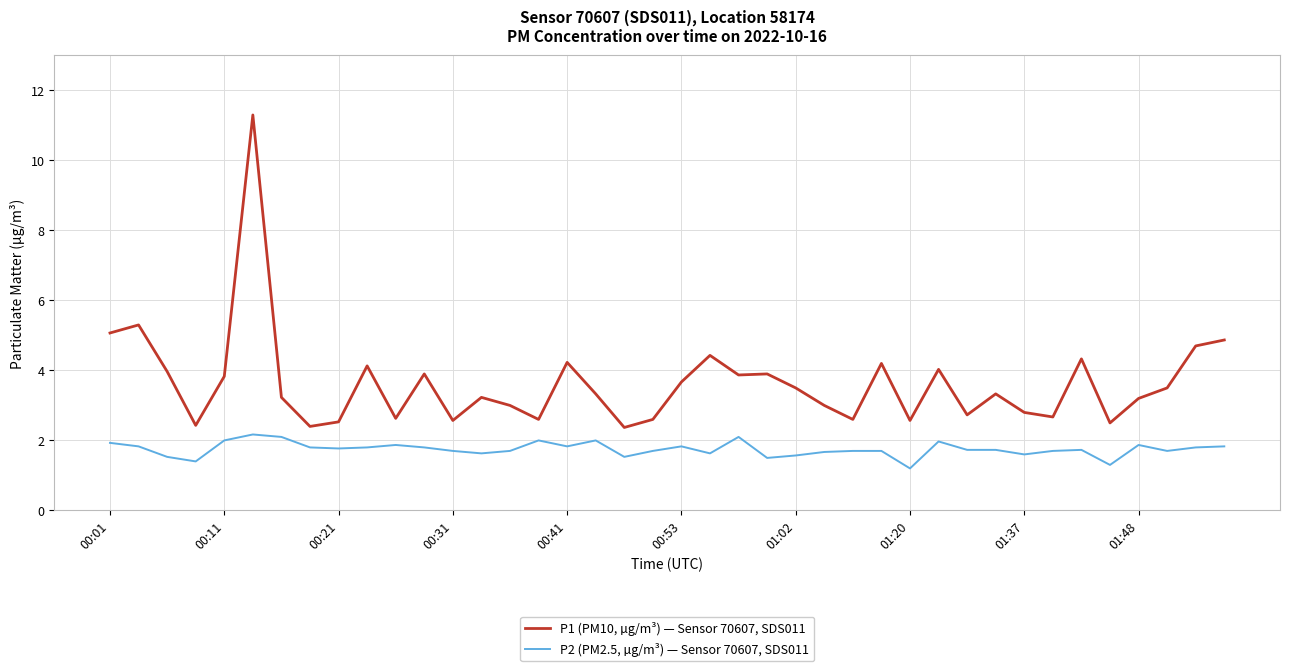

Which series has the largest range (max minus min)?

P1 (PM10, µg/m³) — Sensor 70607, SDS011